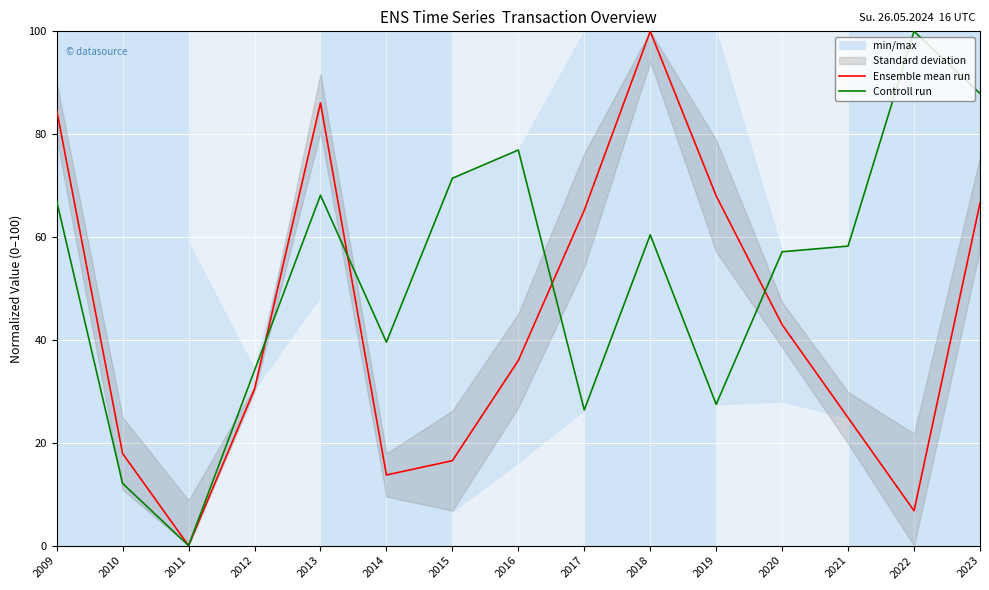

What is the value of the Controll run point at the 5th from the left?

68.1